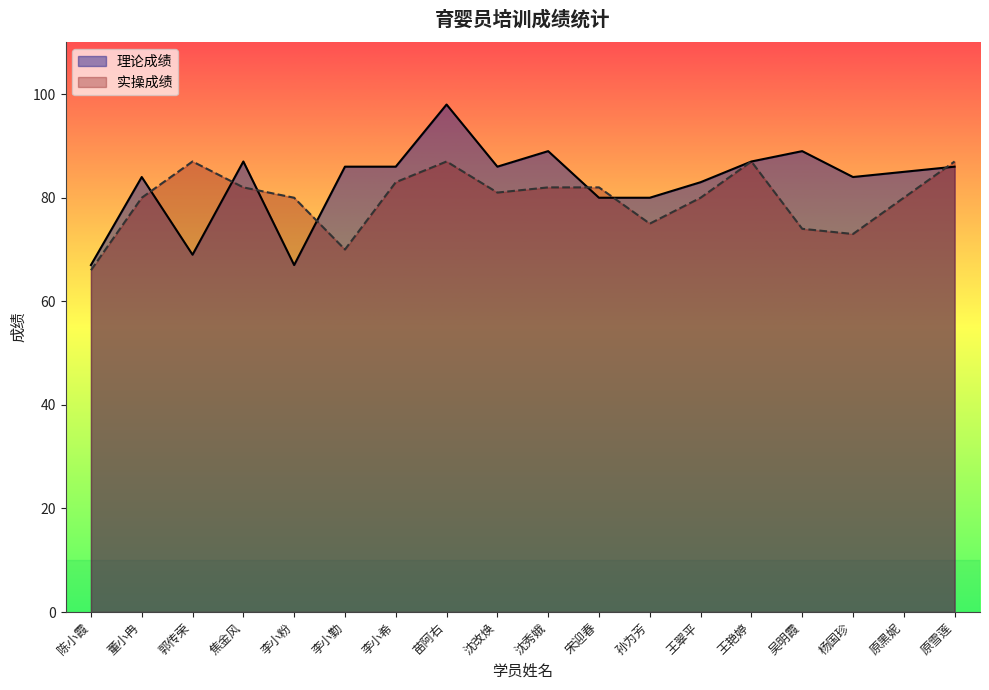

How many interior local valleys does the 实操成绩 series have?

4